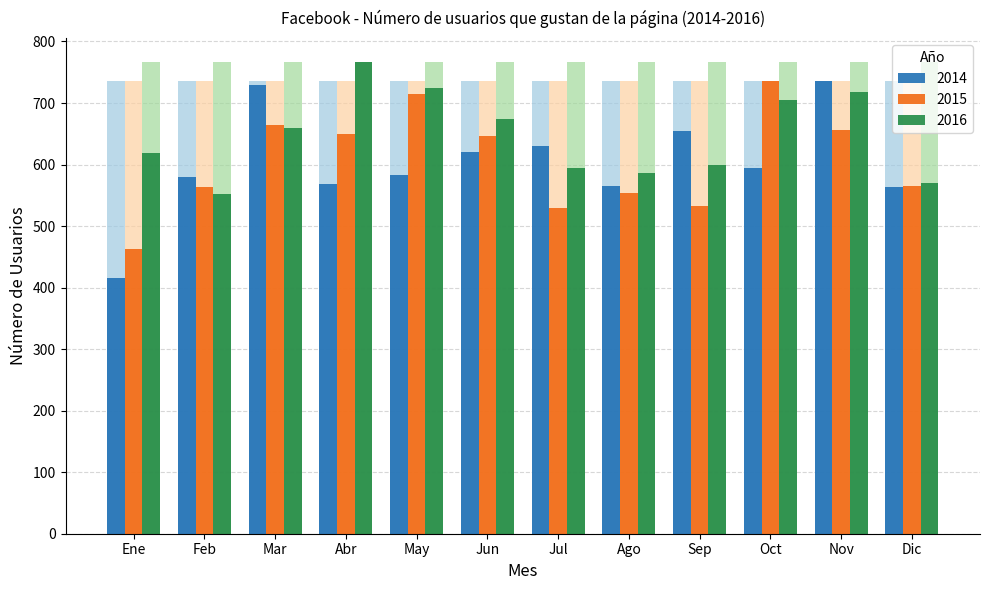

The 2015 series shows 904 at Sep. True or false?

False